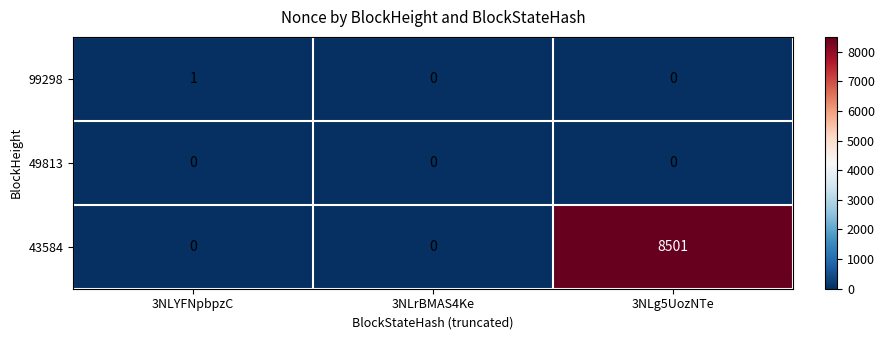

Rank the series by their maximum value, from highest to lowest.

43584, 99298, 49813